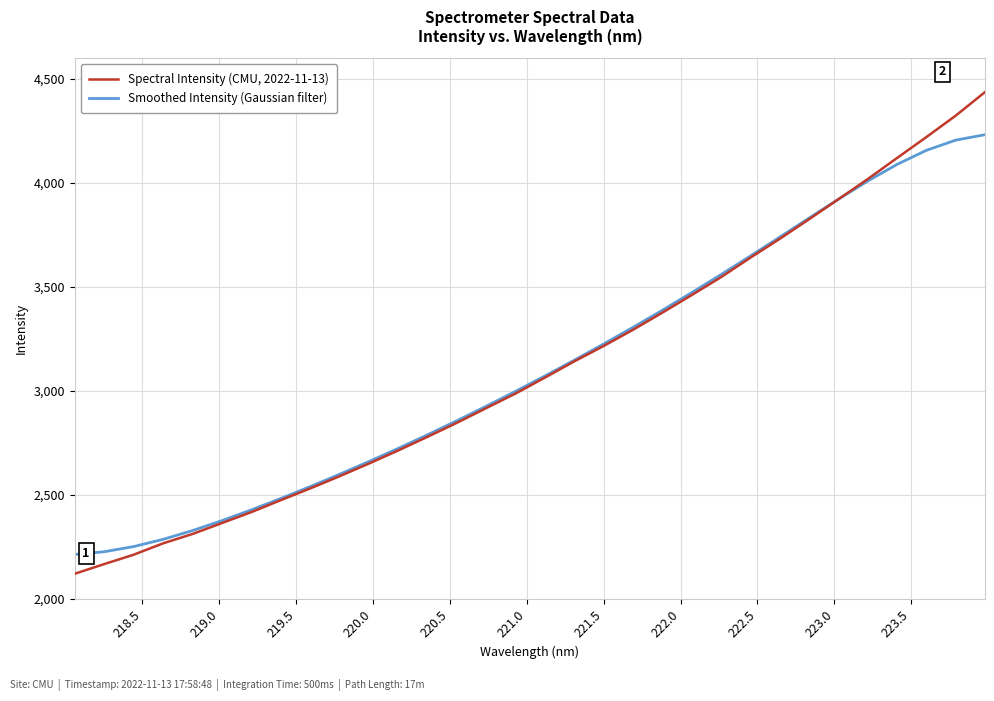

Which series ends up on top after the final intersection of Smoothed Intensity (Gaussian filter) and Spectral Intensity (CMU, 2022-11-13)?

Spectral Intensity (CMU, 2022-11-13)